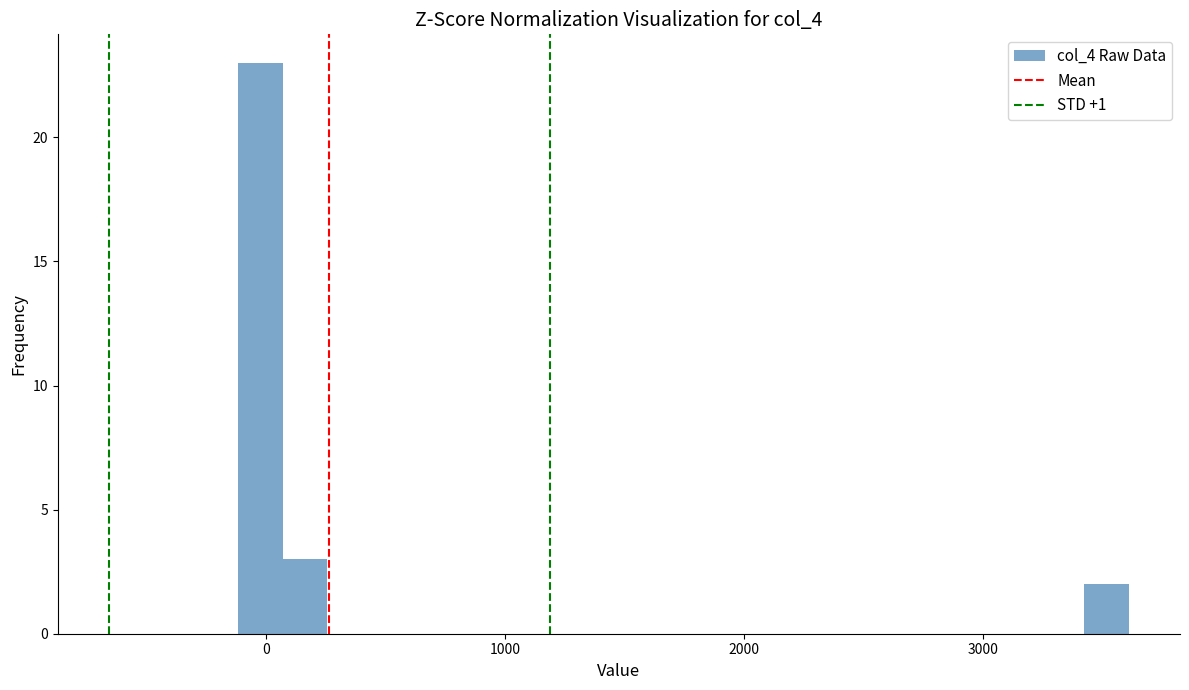

Around what value on the x-axis is the tallest bar? Give the approximate position of its centre, as read against the axis.

0